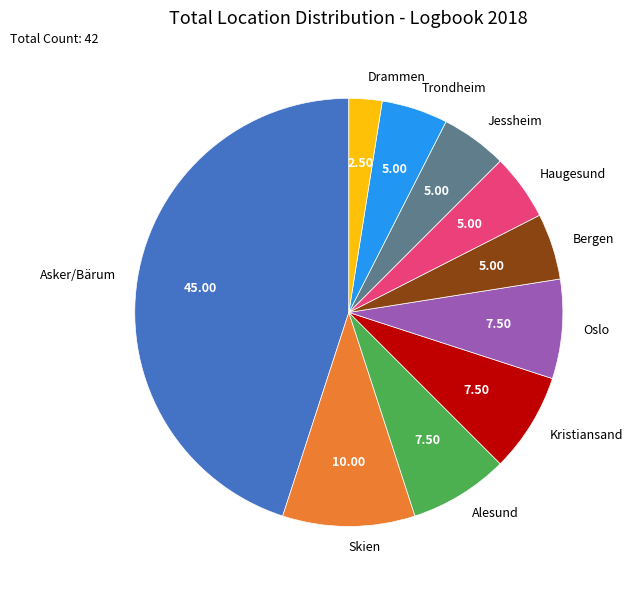

Between Bergen and Alesund, which is larger?

Alesund